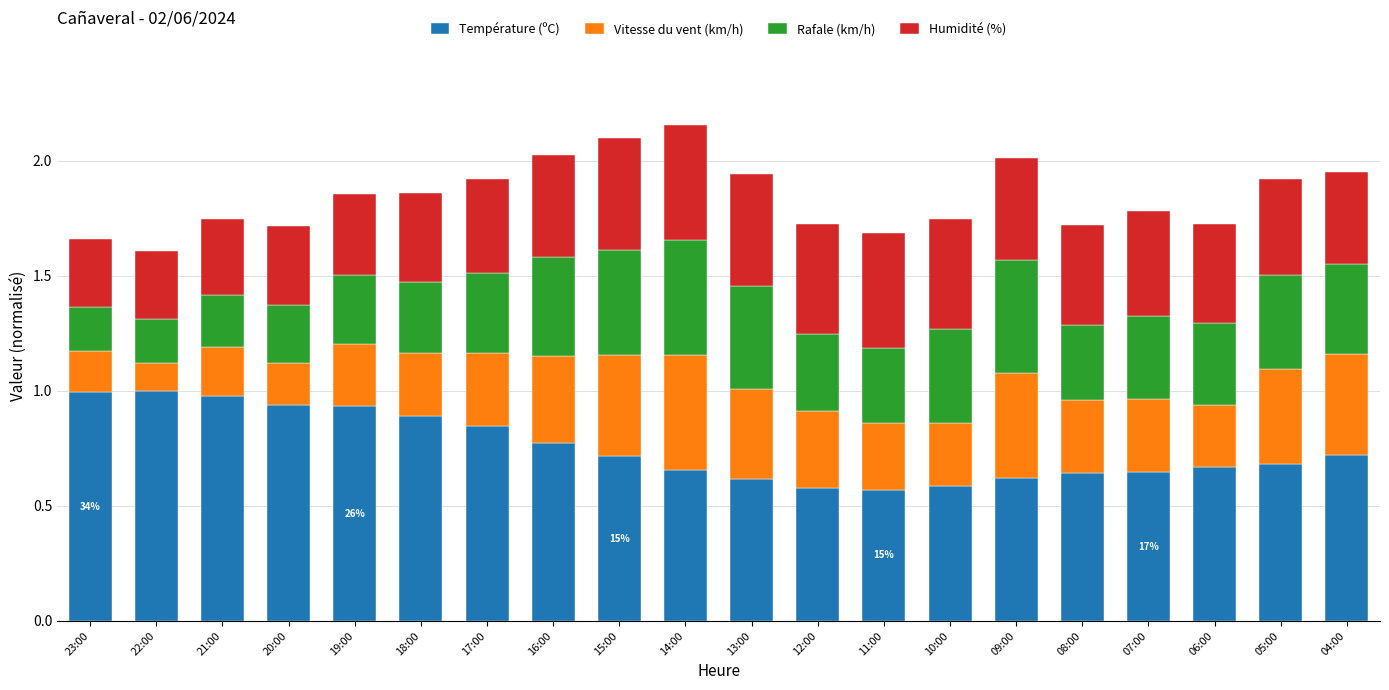

What is the total value across all series at 13:00?

1.9